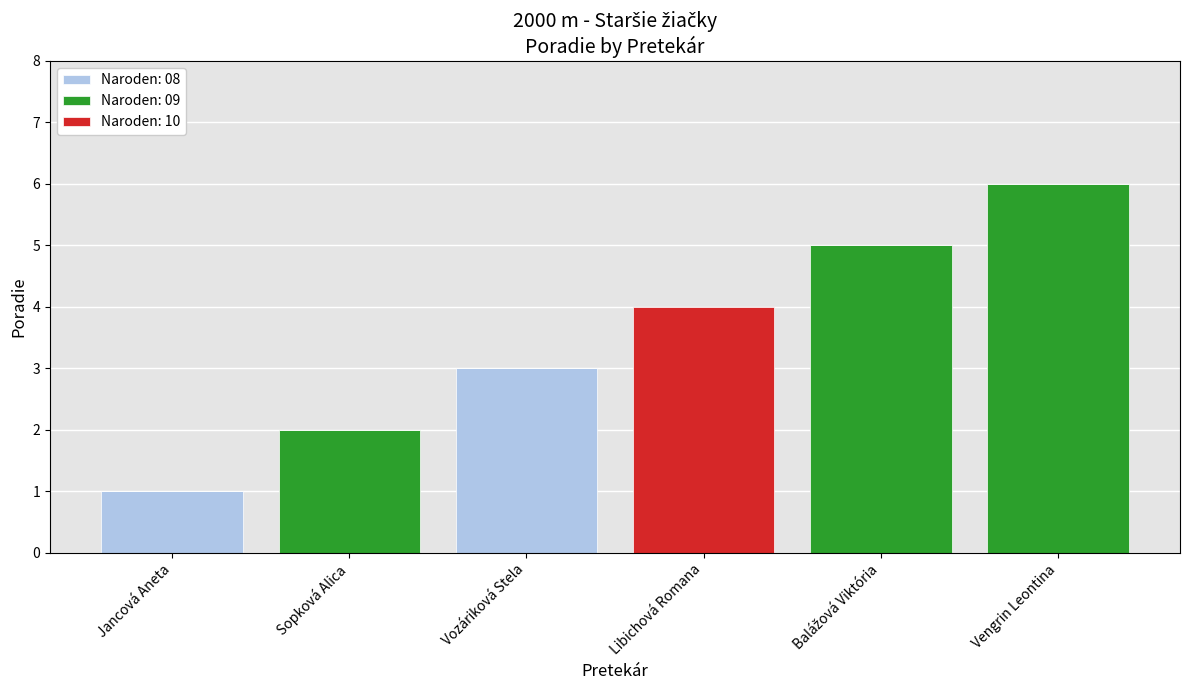

True or false: Naroden: 08 has a value of 0 at Sopková Alica.

True